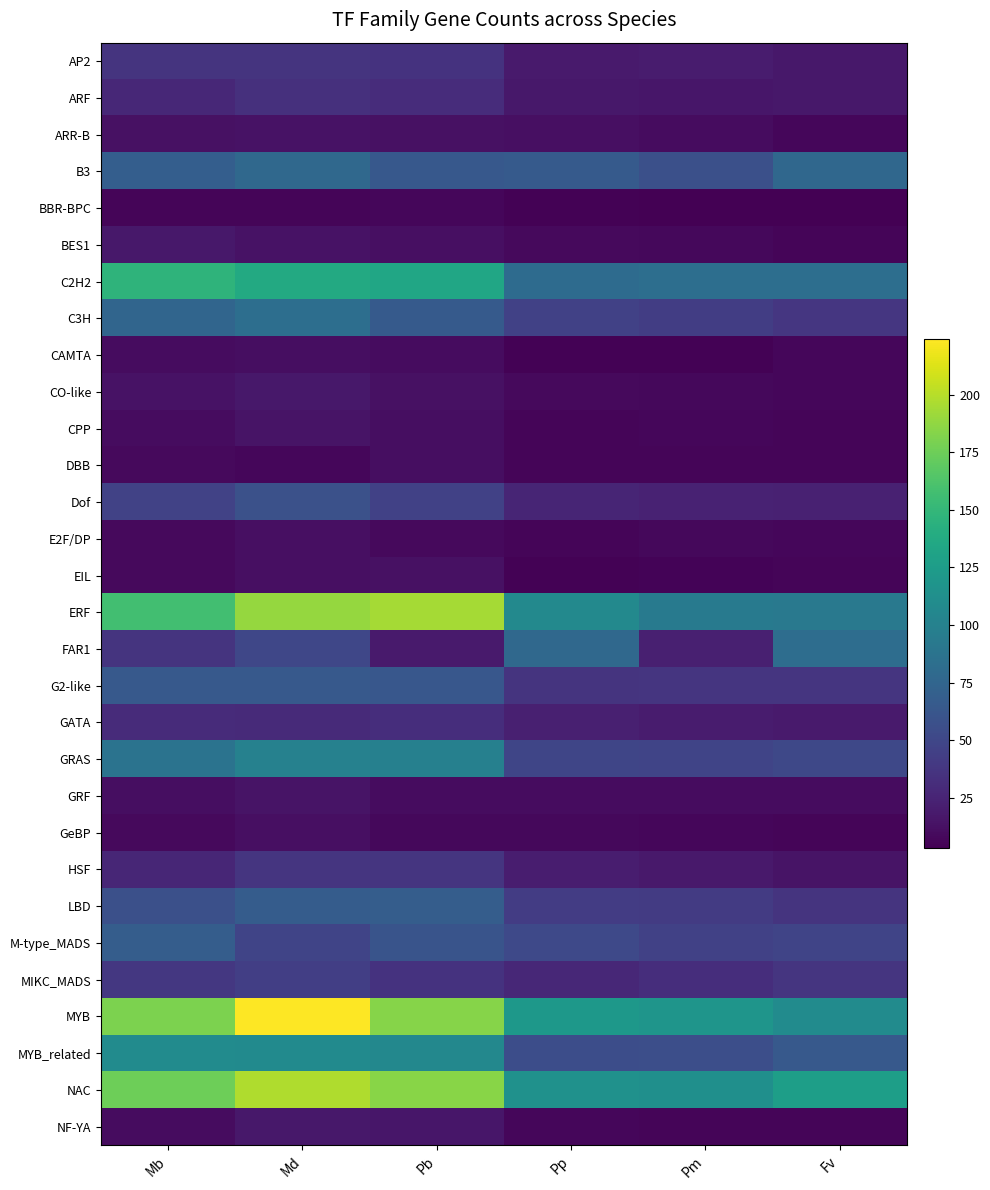

Which category has the highest value across all series?

Md